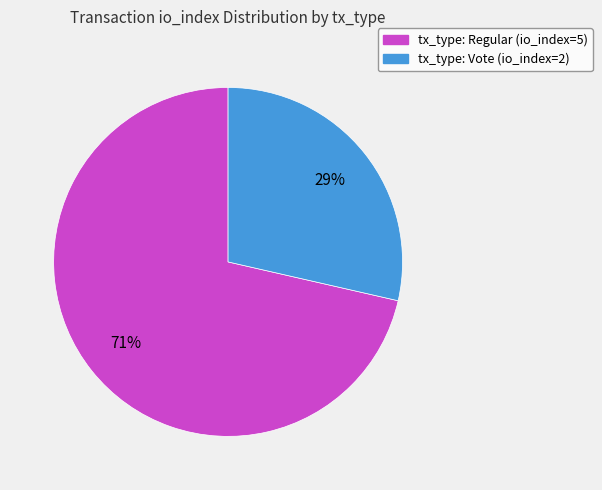

How many slices are in this pie chart?

2